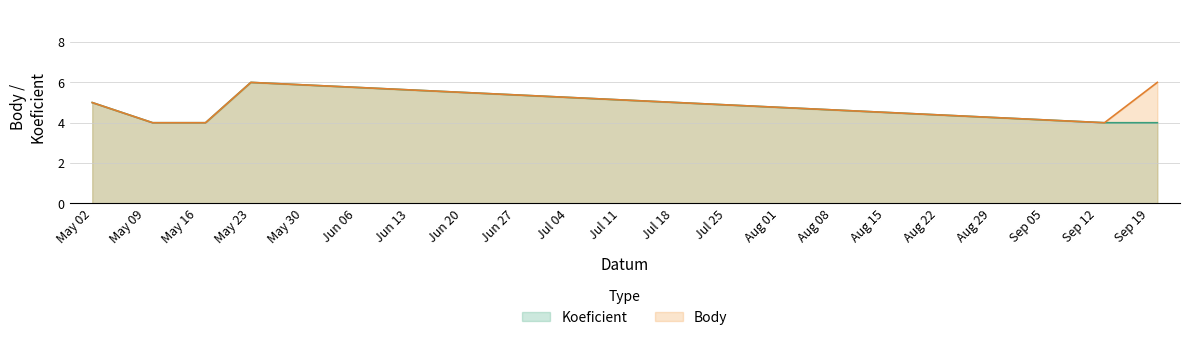

What is the label of the 5th point from the right?

2014-05-10